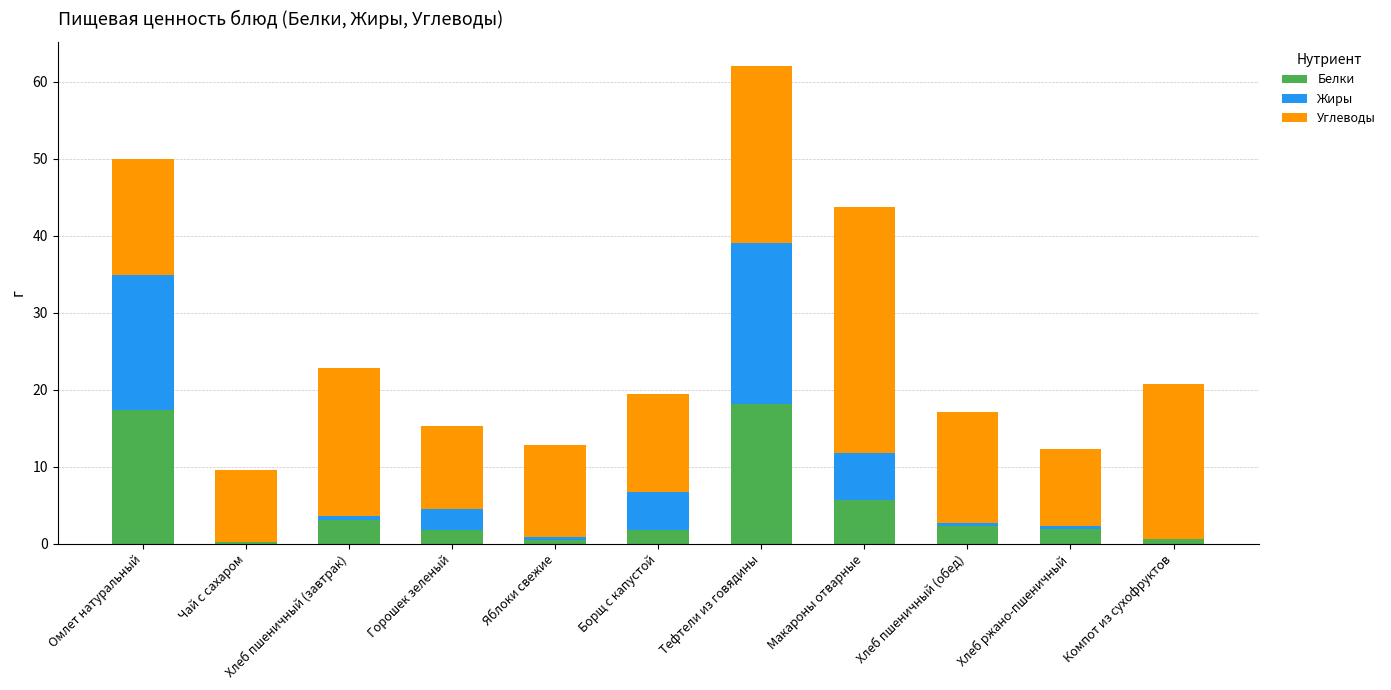

What is the highest value of the Белки series?

18.2